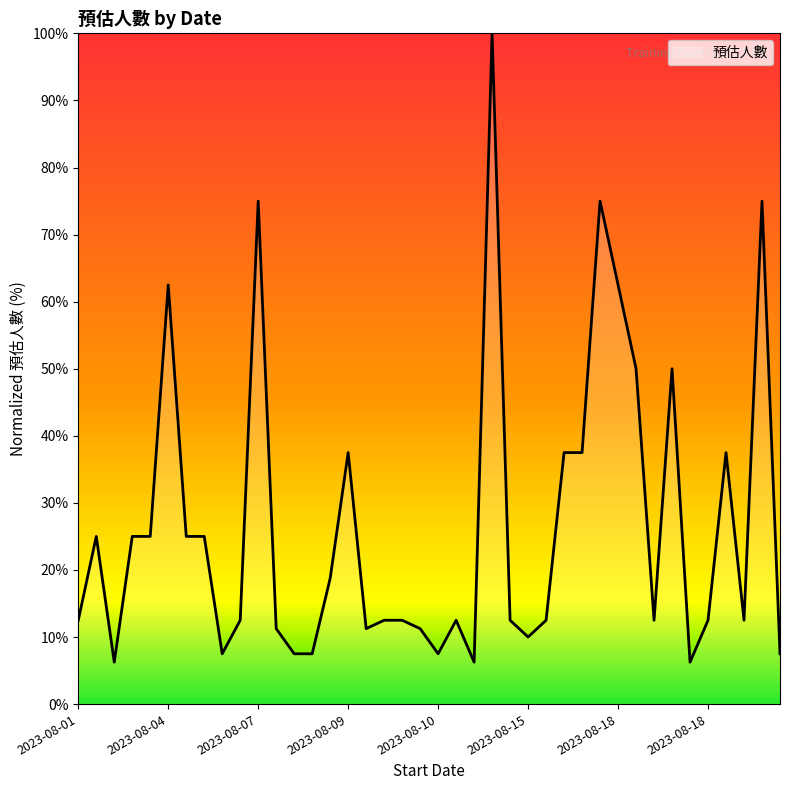

What is the greatest value displayed?

100.0